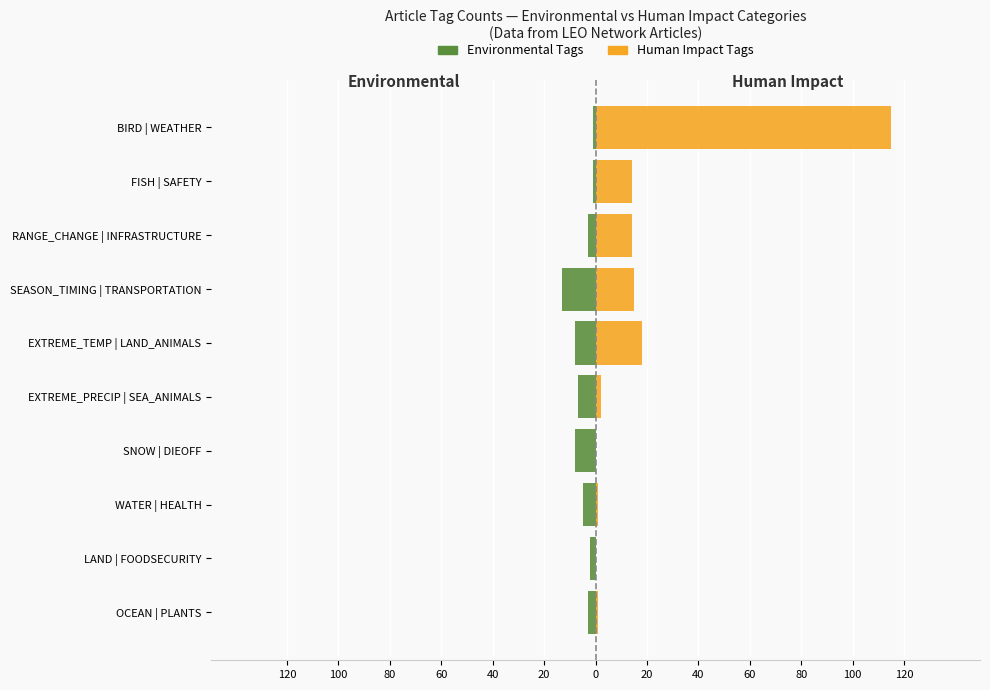

Are the bars horizontal?

Yes